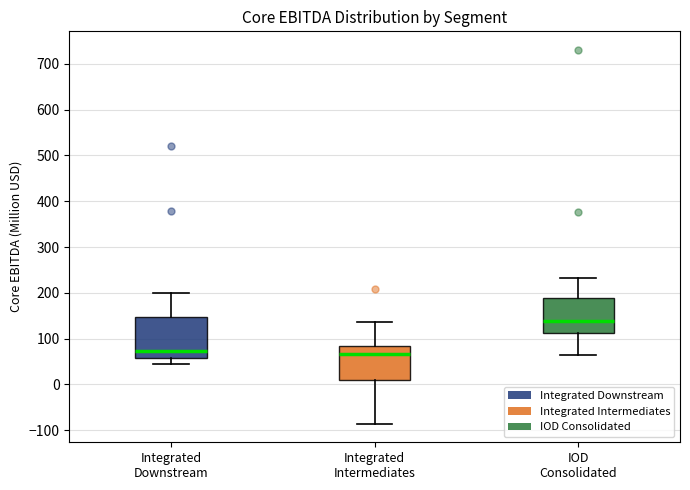

Where does the median line of the box for Integrated Intermediates sit on the y-axis? The values are not printed on the chart, so give them approximately, as read against the axis.

70